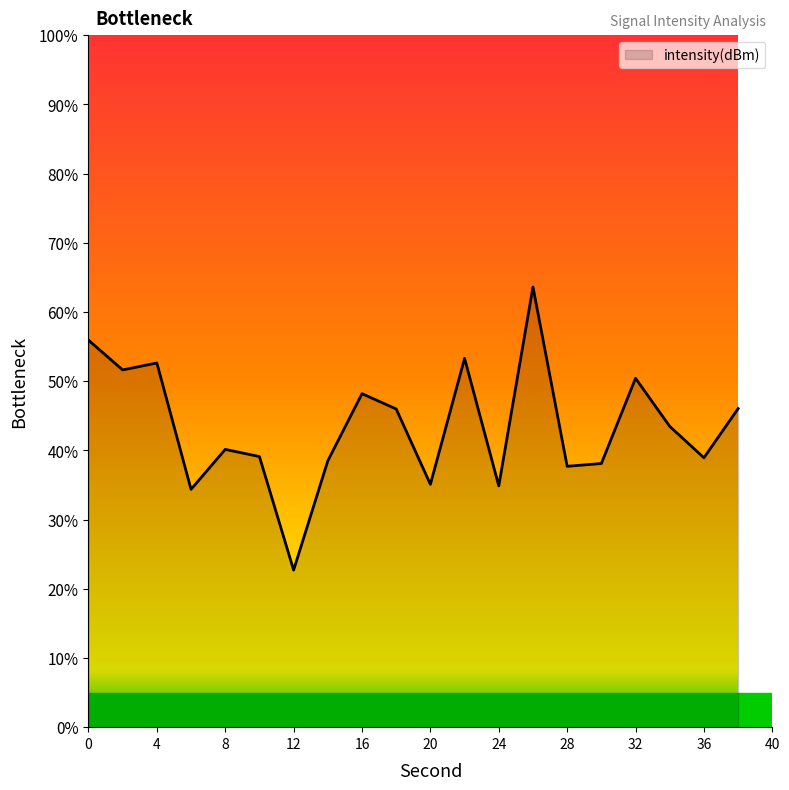

What is the smallest value displayed?

22.7